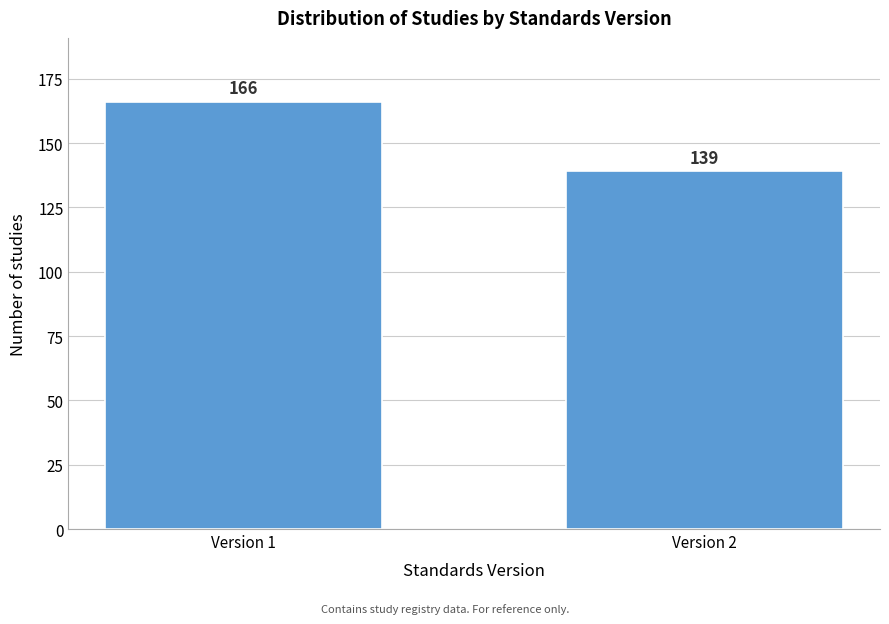

Reading left to right, list all the values displayed in this chart.

Version 1=166	Version 2=139